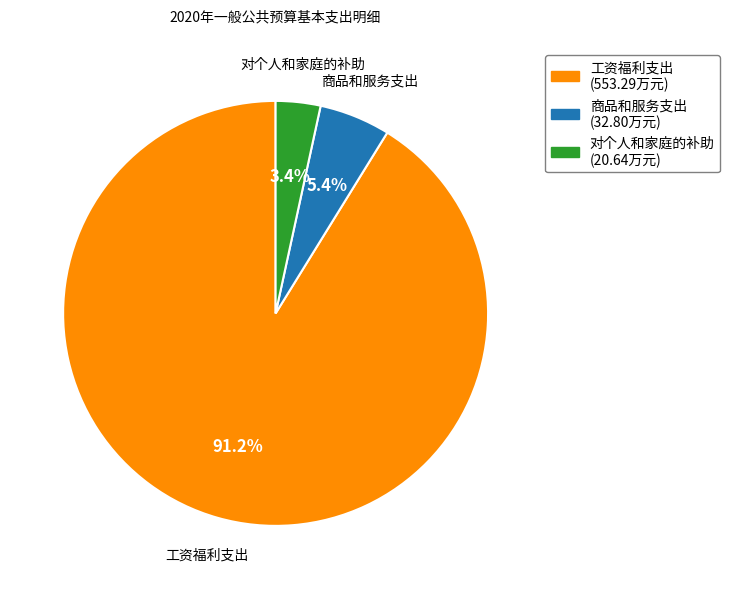

To the nearest percent, what is the average slice percentage?

33%